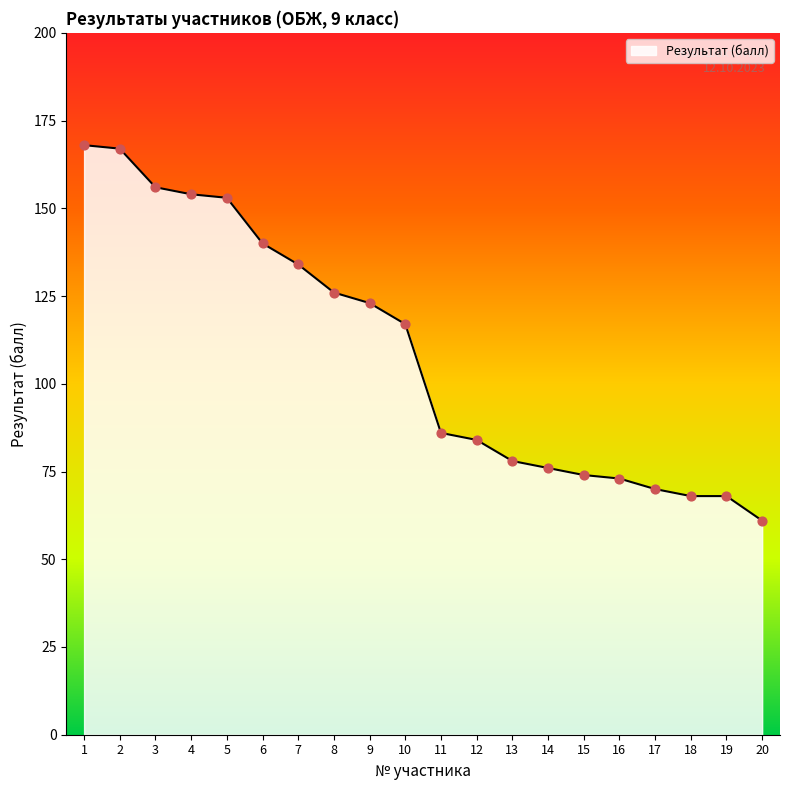

Which has a higher value, 12 or 2?

2